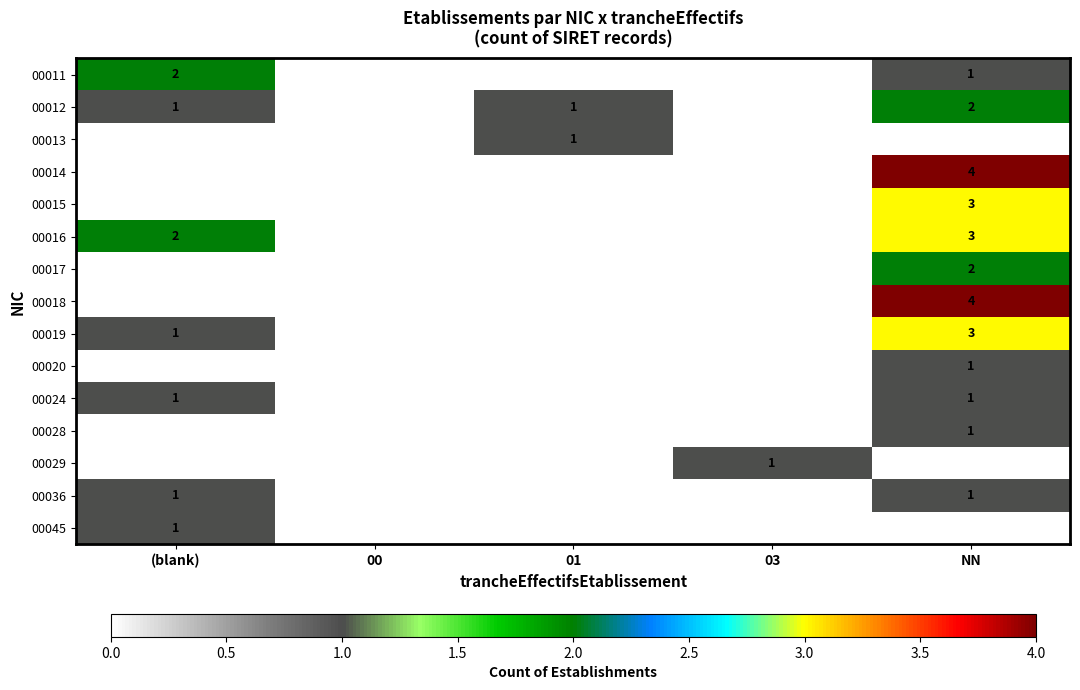

True or false: 00045 has a value of 2 at (blank).

False